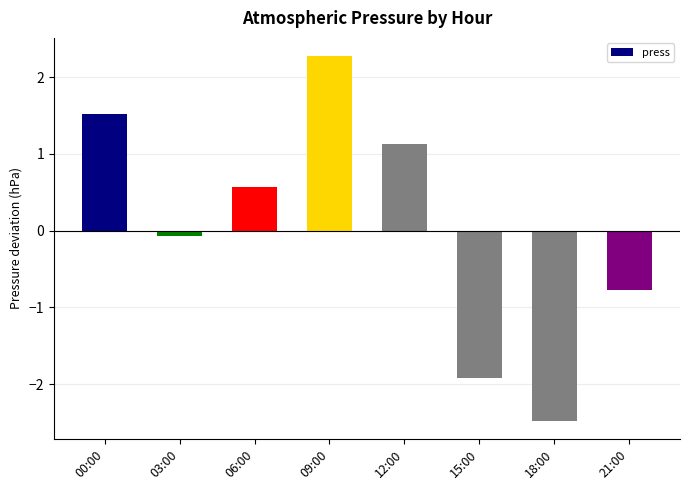

List the labels in order of value, largest first.

09:00, 00:00, 12:00, 06:00, 03:00, 21:00, 15:00, 18:00